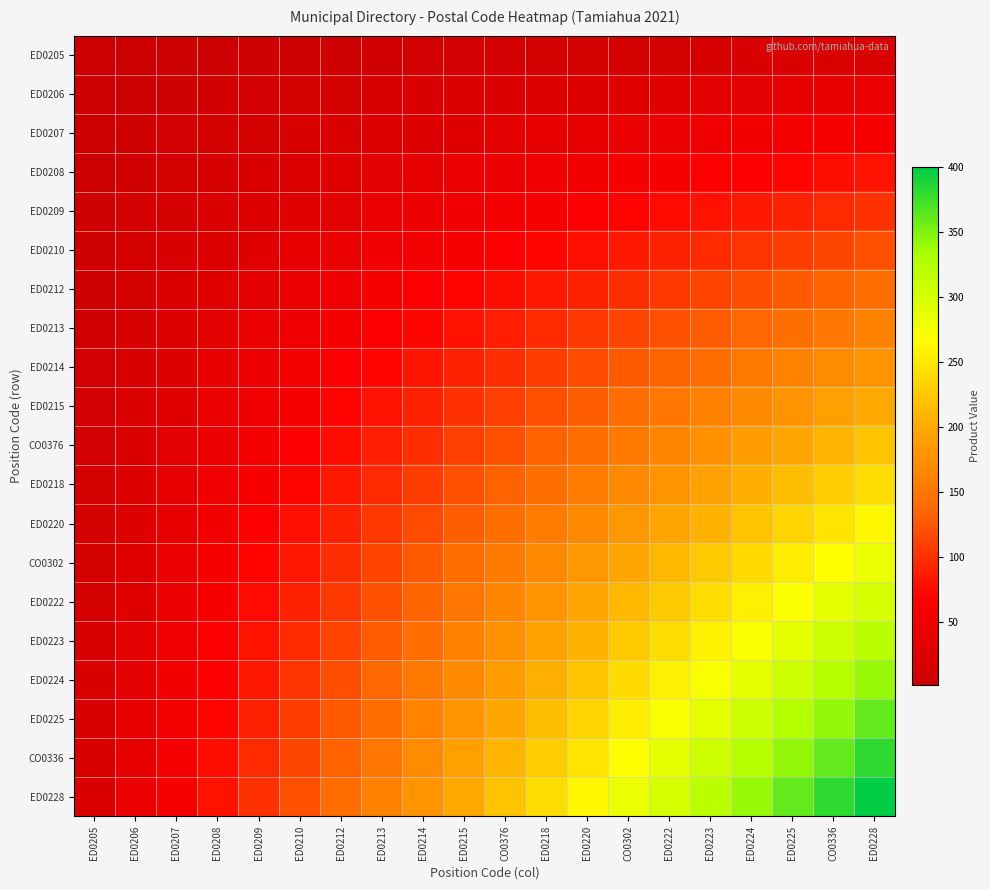

Which series has the largest total across all categories?

ED0228